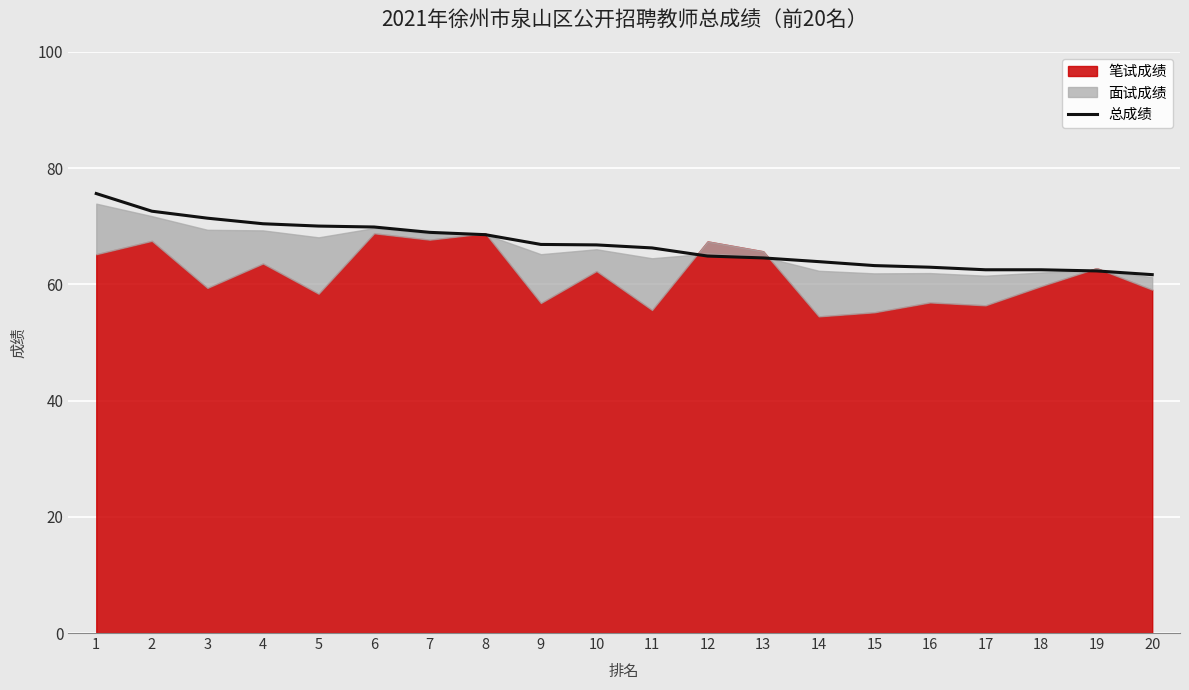

What is the value of the 4th point from the left?

70.4